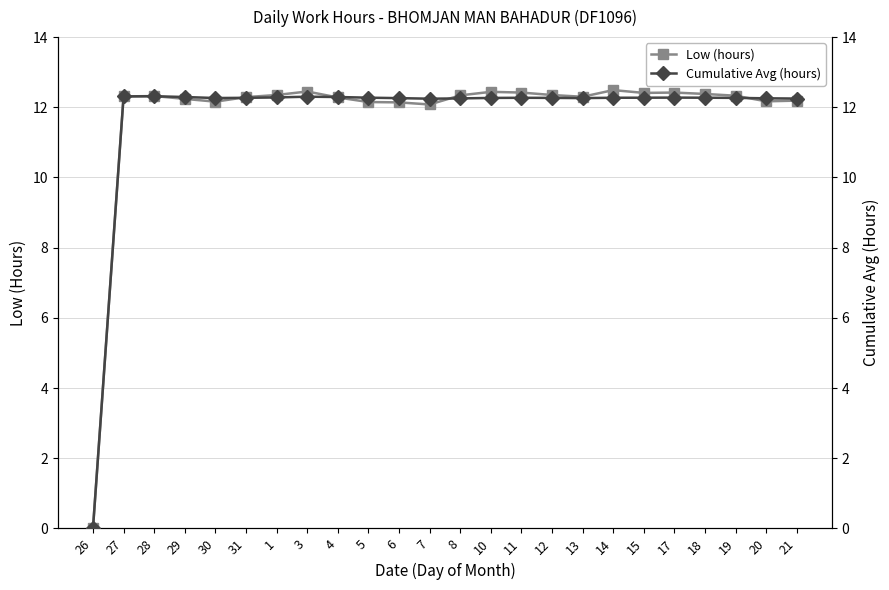

Reading left to right, list all the values displayed in this chart.

Low (hours): 0.0	12.3	12.3	12.2	12.2	12.3	12.3	12.4	12.3	12.2	12.1	12.1	12.3	12.4	12.4	12.3	12.3	12.5	12.4	12.4	12.4	12.3	12.2	12.2
Cumulative Avg (hours): 0.0	12.3	12.3	12.3	12.3	12.3	12.3	12.3	12.3	12.3	12.3	12.2	12.3	12.3	12.3	12.3	12.3	12.3	12.3	12.3	12.3	12.3	12.3	12.2